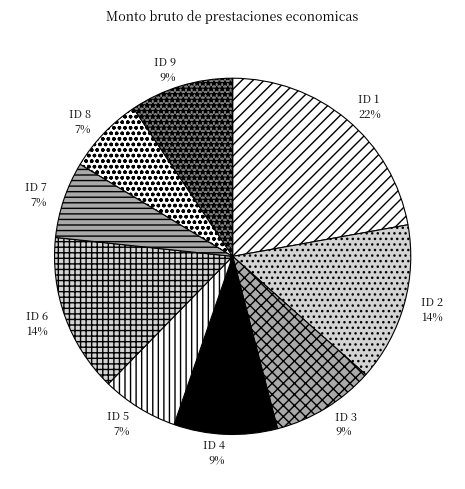

To the nearest percent, what is the difference between the ID 9 and ID 6 slice percentages?

5%